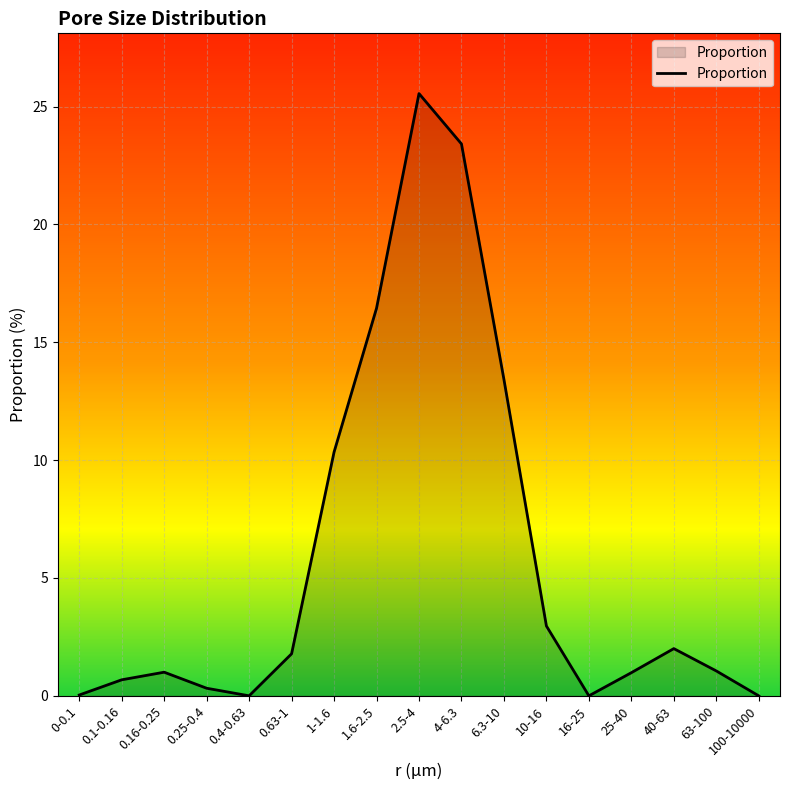

What is the difference between the maximum and minimum values?

25.6